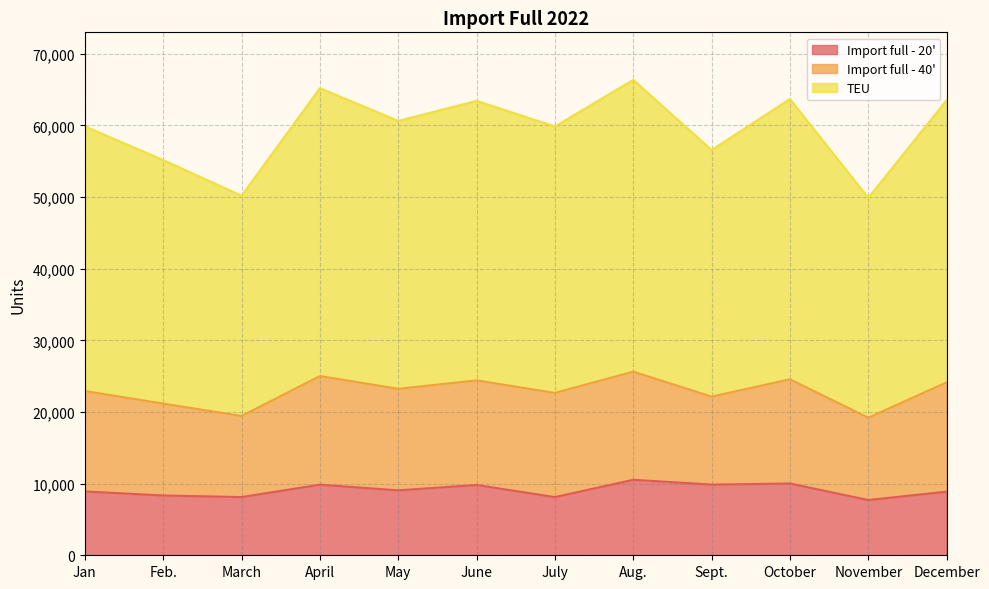

True or false: Import full - 20' has more than 1 interior local peaks.

True